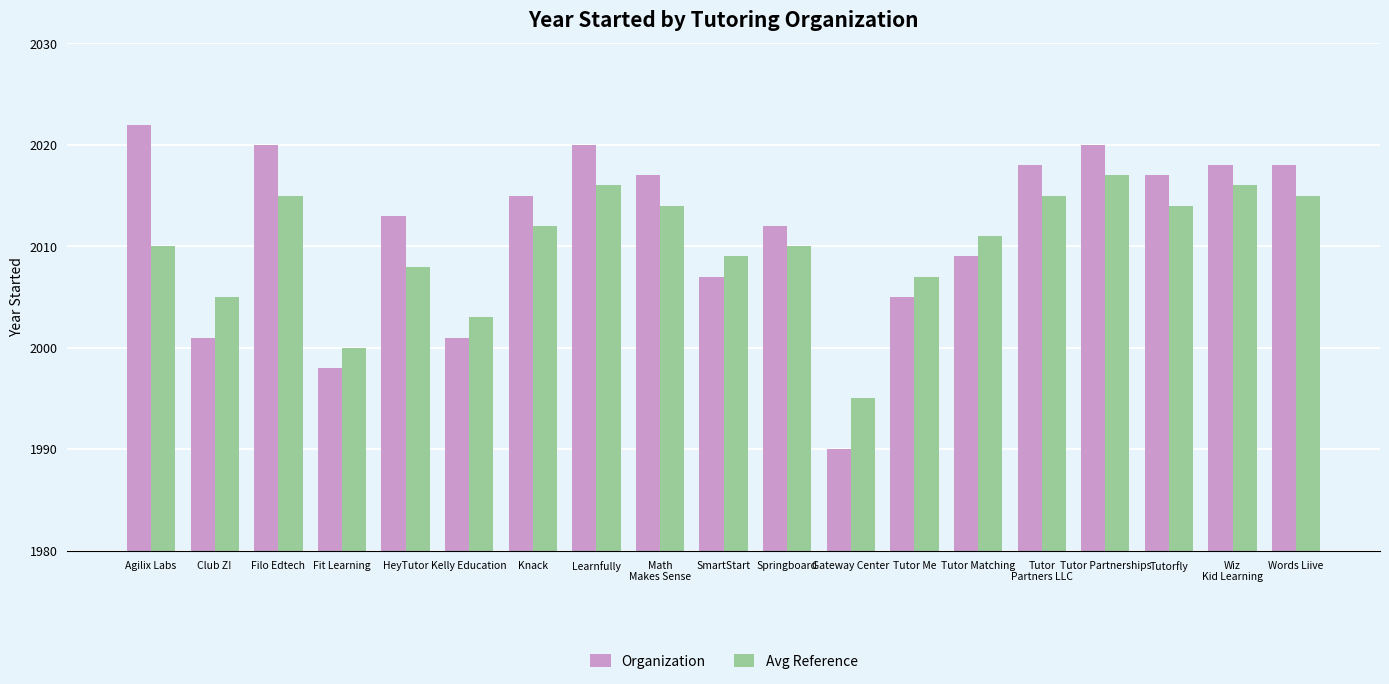

Which series has the largest total across all categories?

Organization